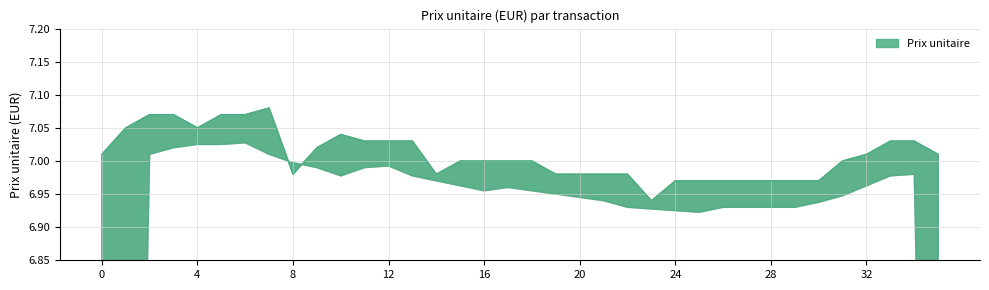

How many values exceed 7?

17